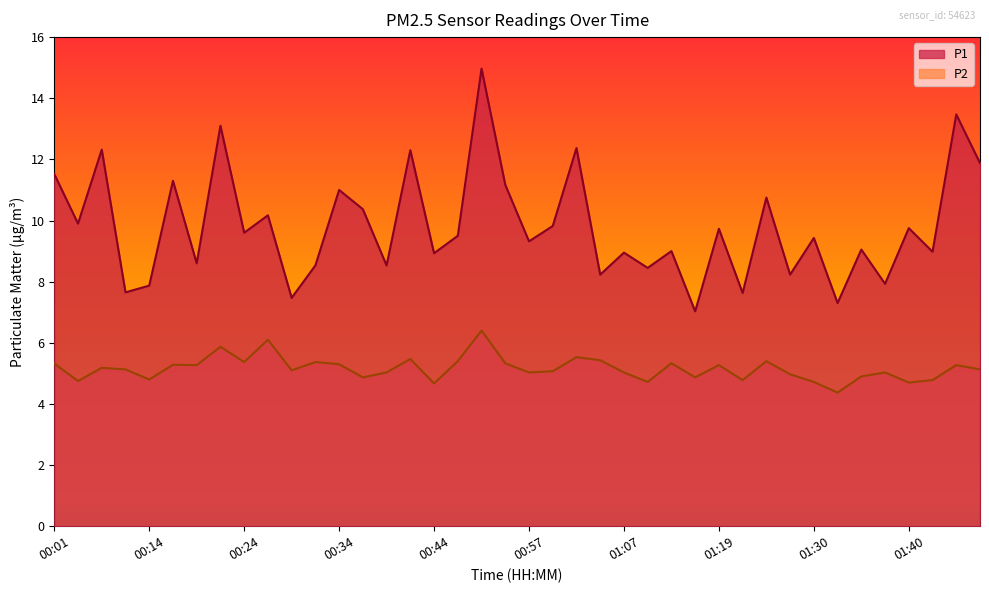

What is the average value of the P2 series?

5.2